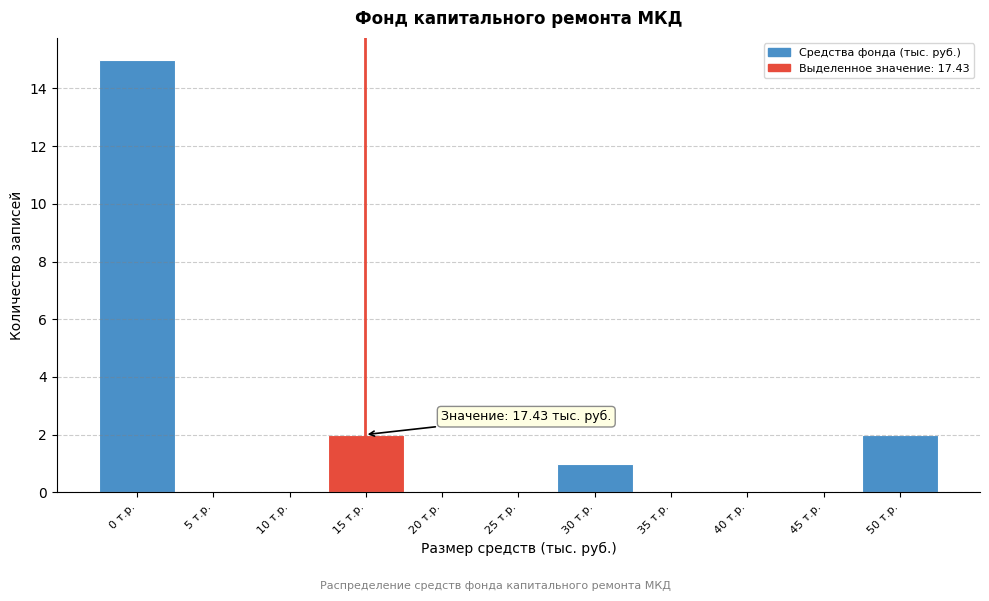

Reading left to right, list all the values displayed in this chart.

0 т.р.=15	5 т.р.=0	10 т.р.=0	15 т.р.=2	20 т.р.=0	25 т.р.=0	30 т.р.=1	35 т.р.=0	40 т.р.=0	45 т.р.=0	50 т.р.=2